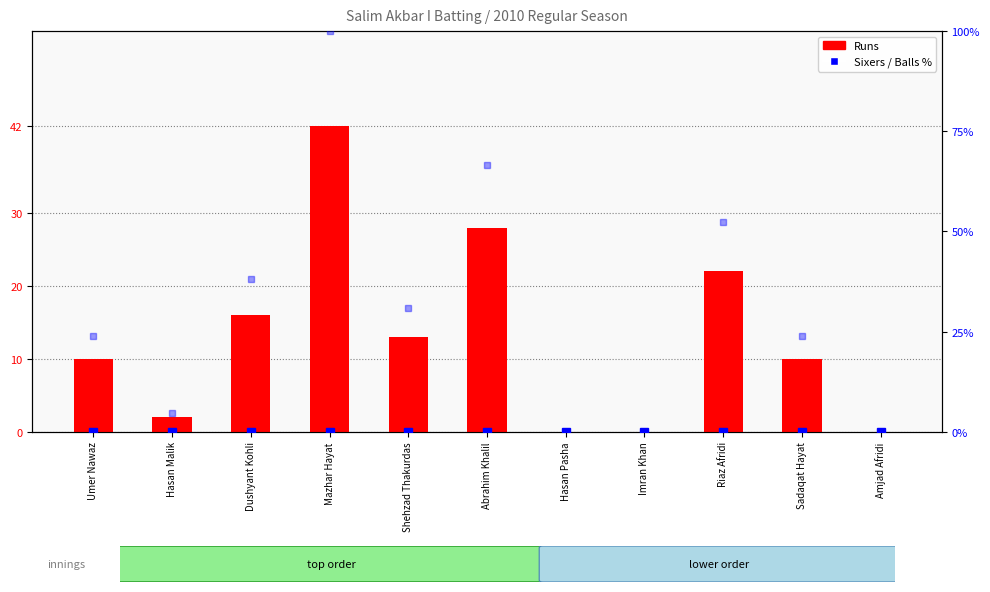

What is the approximate value of Runs at Abrahim Khalil?

28